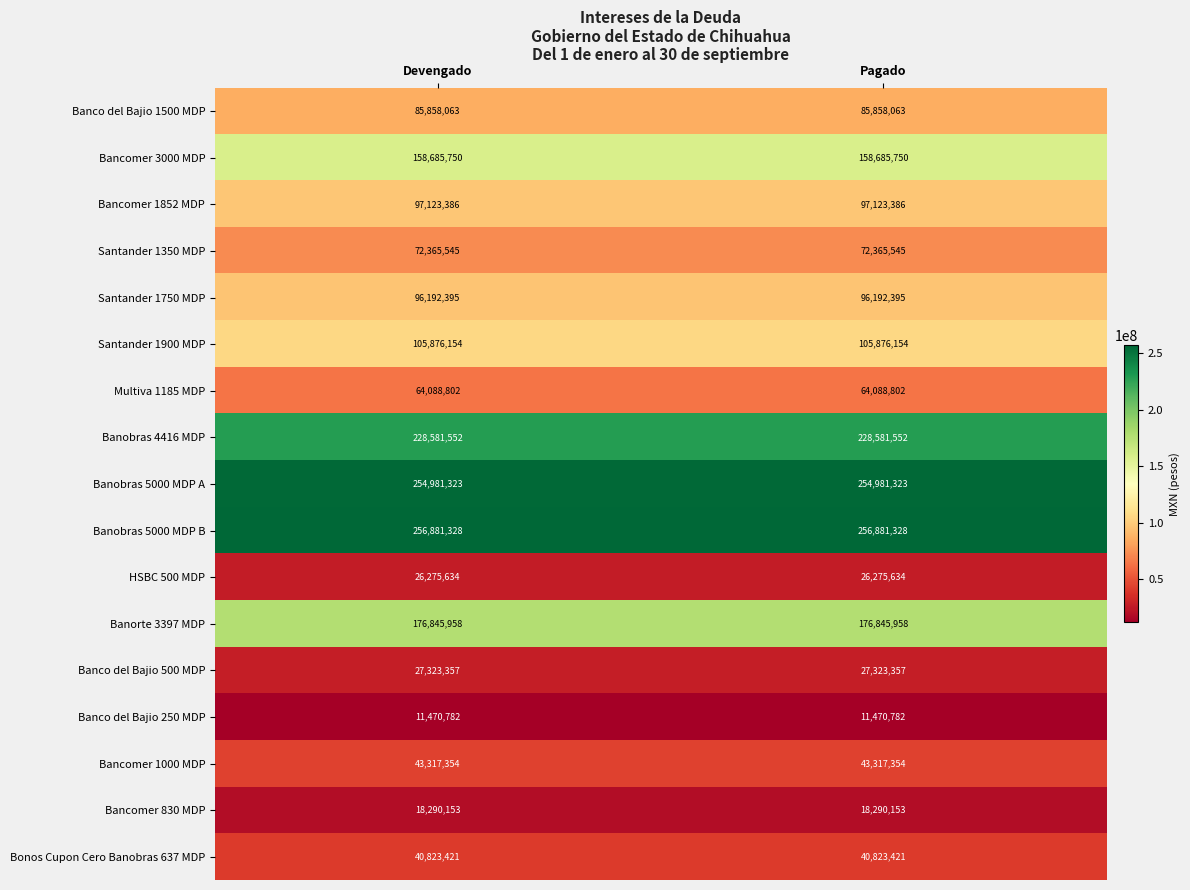

True or false: Multiva 1185 MDP has a value of 64088802 at Pagado.

True